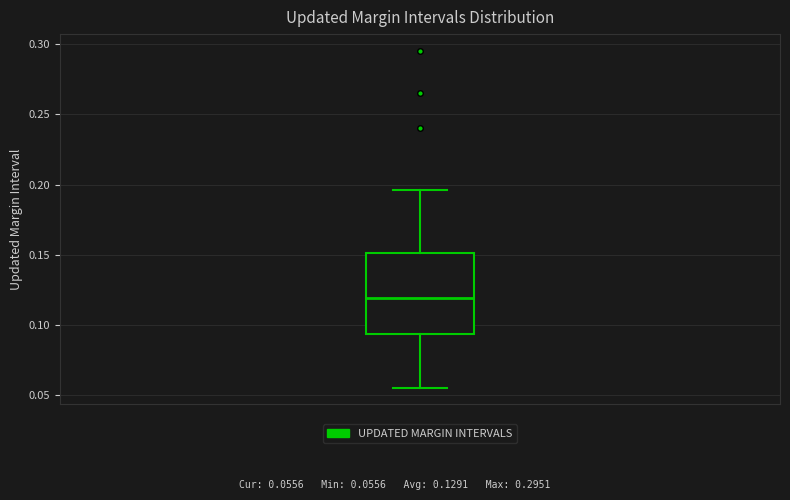

Read this box plot against the y-axis: the position of the median line, the range covered by the box, and the ends of both whiskers. The values are not printed on the chart, so give them approximately, as read against the axis.

median 0.120, box 0.095 to 0.150, whiskers 0.055 to 0.195